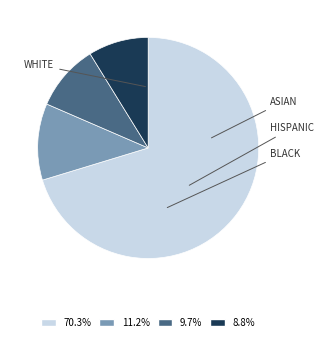

Does any single category account for the majority?

Yes